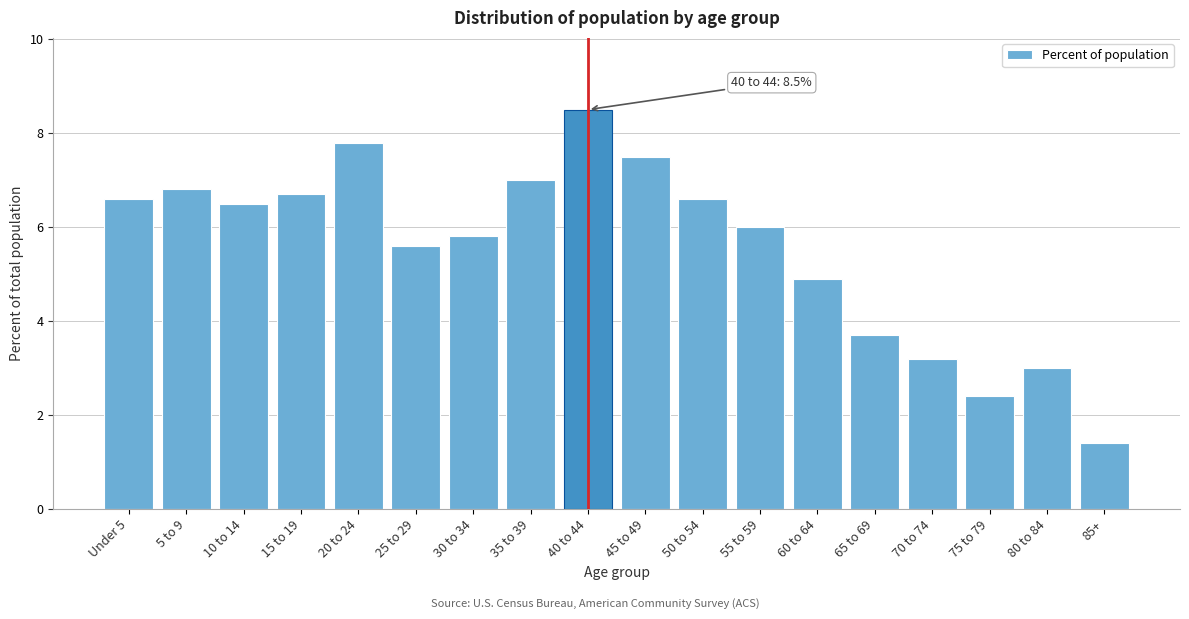

Reading right to left, extract all data points from this chart.

85+=1.4	80 to 84=3.0	75 to 79=2.4	70 to 74=3.2	65 to 69=3.7	60 to 64=4.9	55 to 59=6.0	50 to 54=6.6	45 to 49=7.5	40 to 44=8.5	35 to 39=7.0	30 to 34=5.8	25 to 29=5.6	20 to 24=7.8	15 to 19=6.7	10 to 14=6.5	5 to 9=6.8	Under 5=6.6